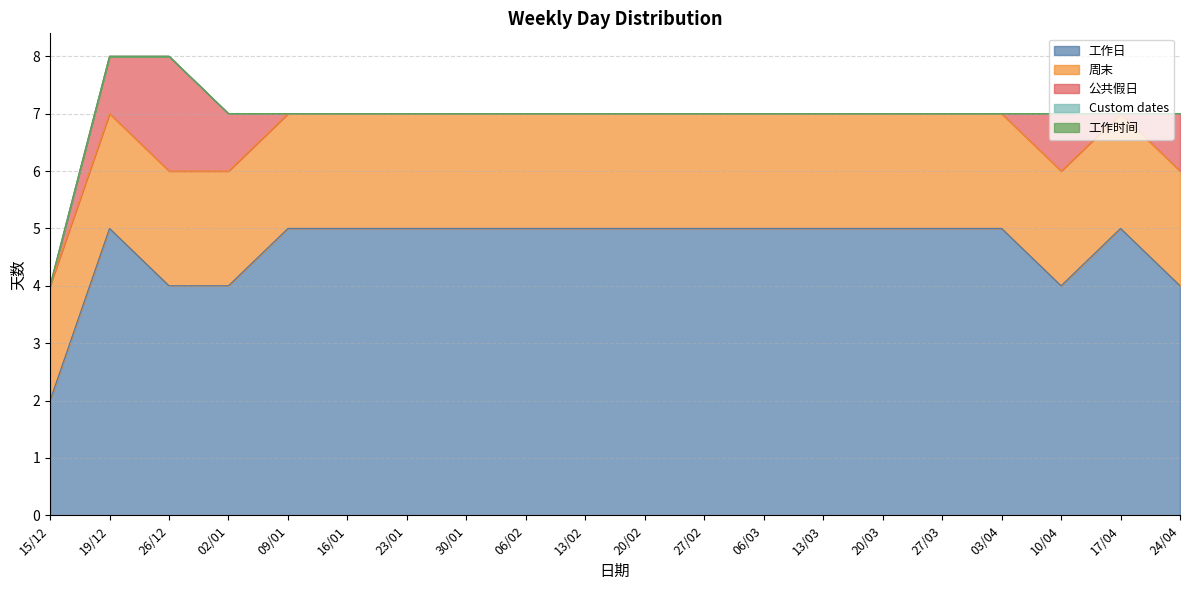

True or false: 公共假日 has more than 0 points higher than both neighbors.

True